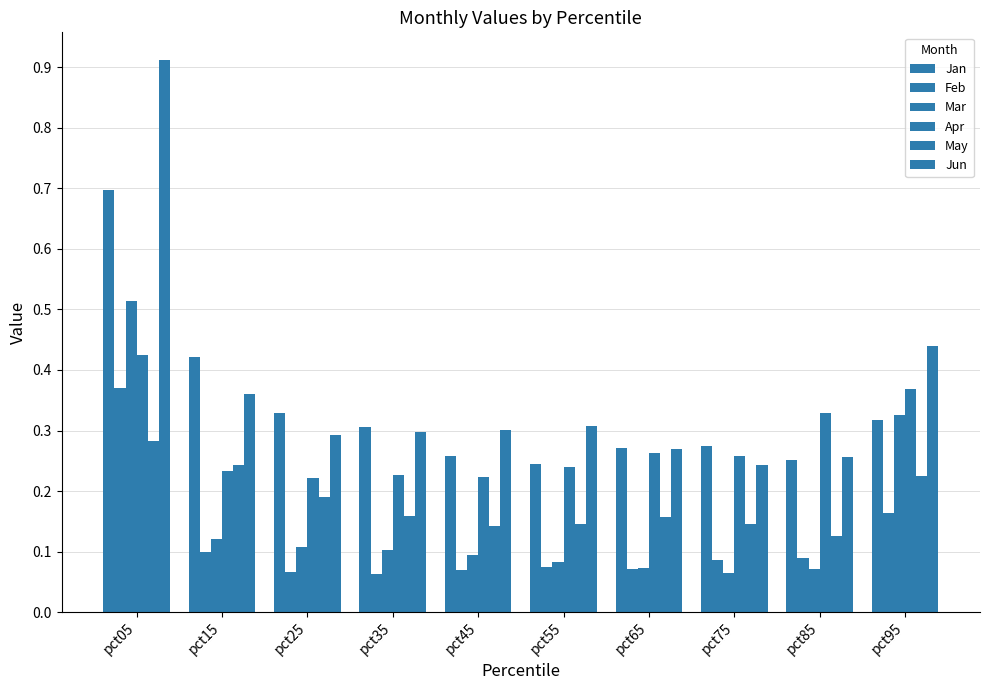

At how many categories does at least one series exceed 0?

10